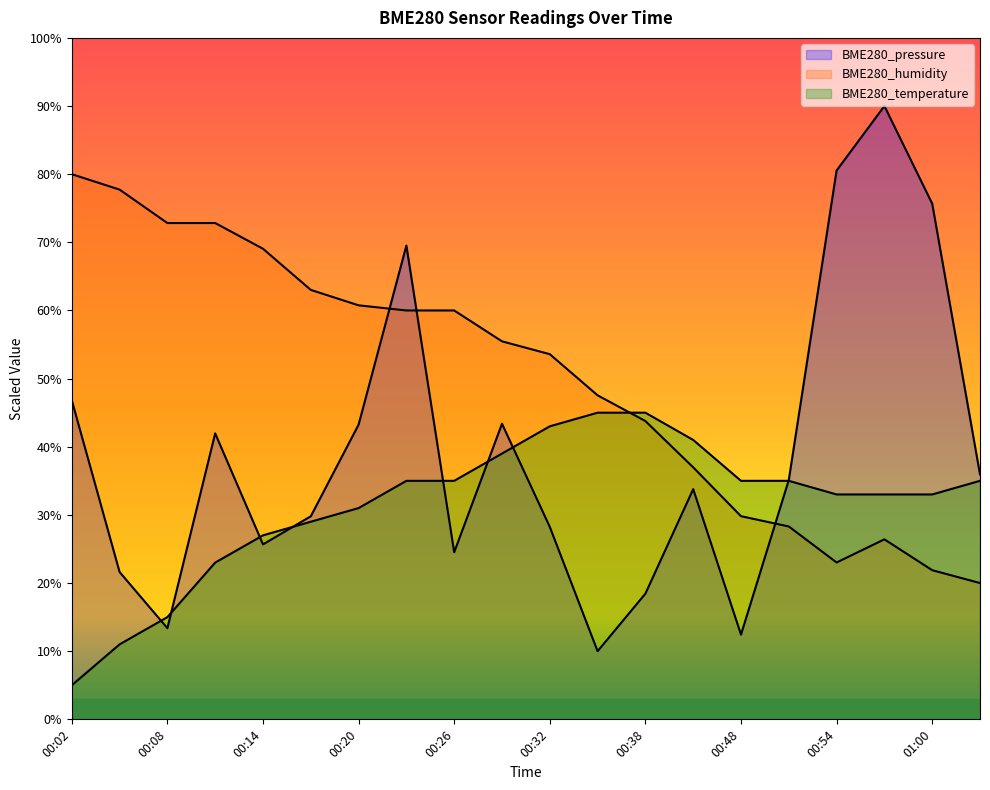

At how many categories does at least one series exceed 27?

20